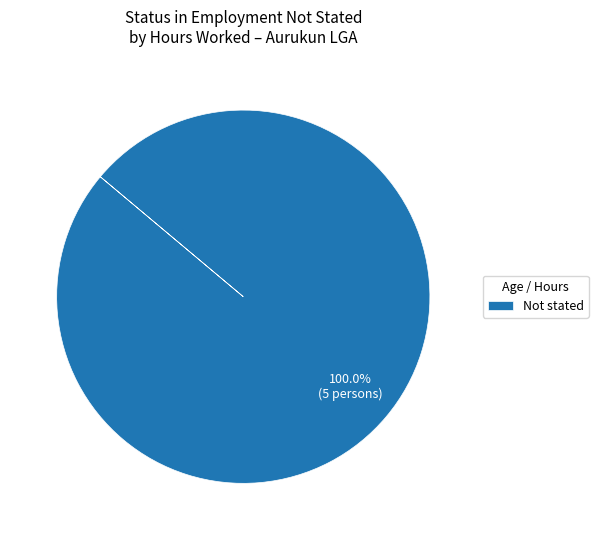

Which slice represents more than half of the pie?

Not stated